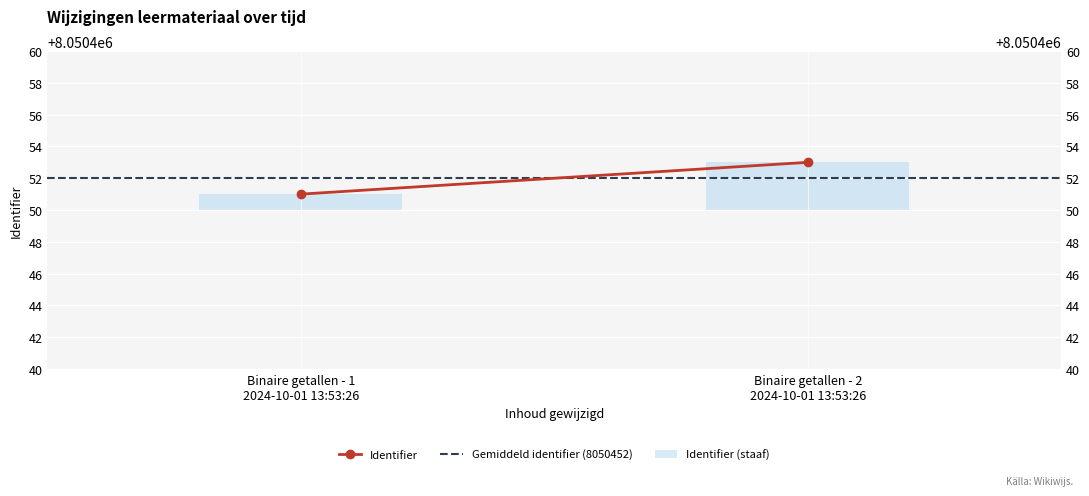

True or false: Identifier has a value of 2562518 at Binaire getallen - 2
2024-10-01 13:53:26.

False